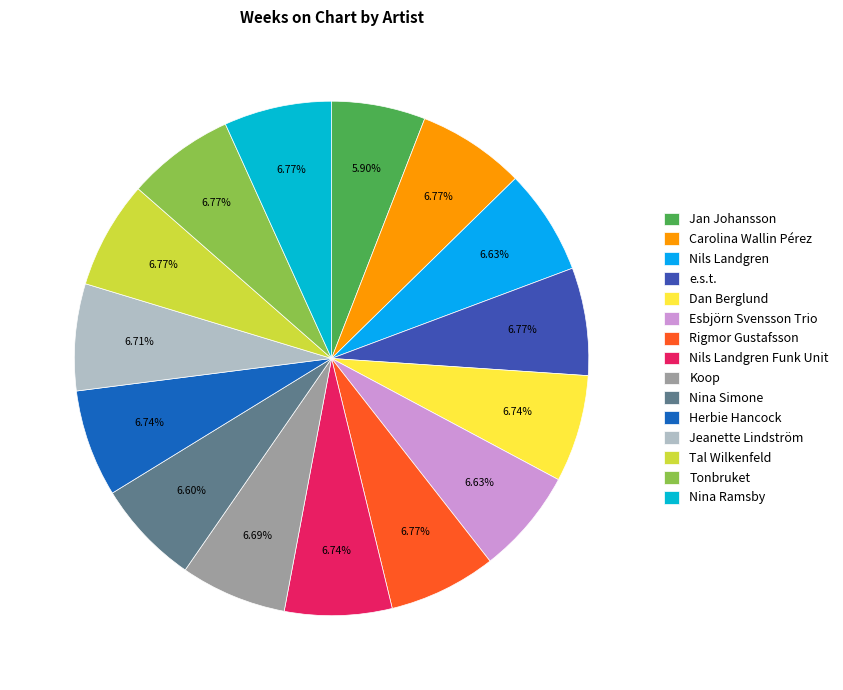

What percentage is the Nils Landgren slice, to the nearest percent?

7%